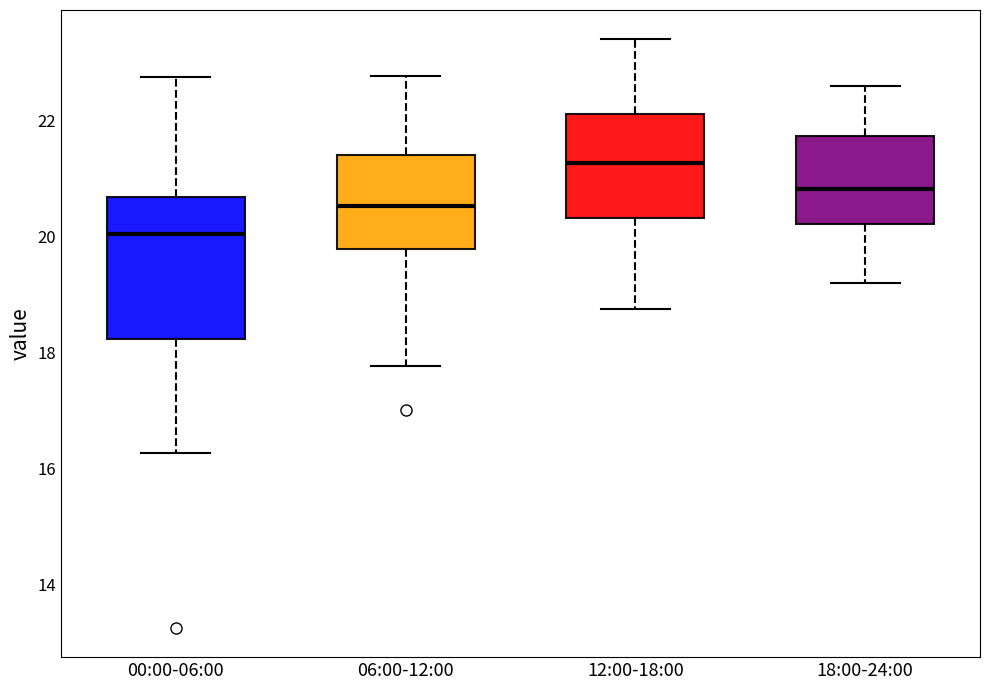

Where is the lower edge of the box for 18:00-24:00 on the y-axis? The values are not printed on the chart, so give them approximately, as read against the axis.

20.2